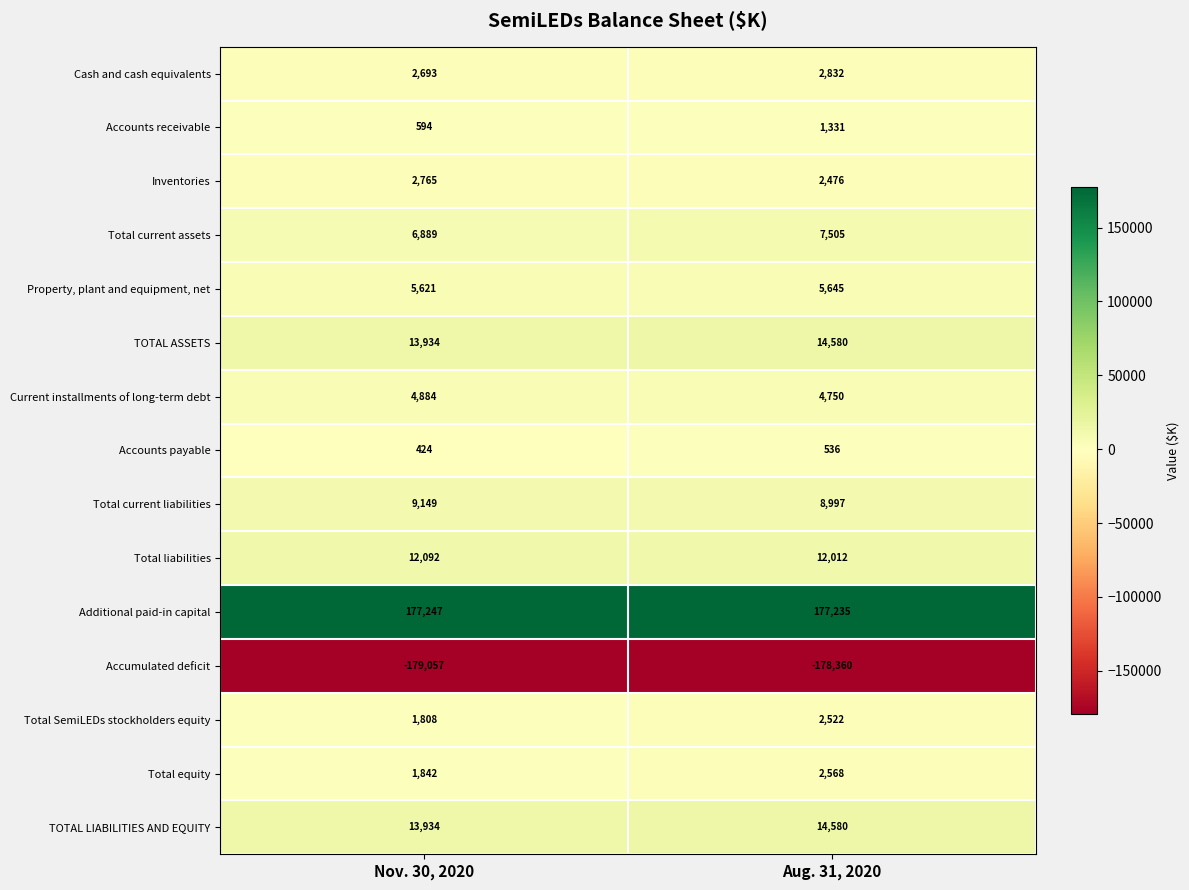

Is it true that Accounts receivable equals 1331 at Aug. 31, 2020?

True